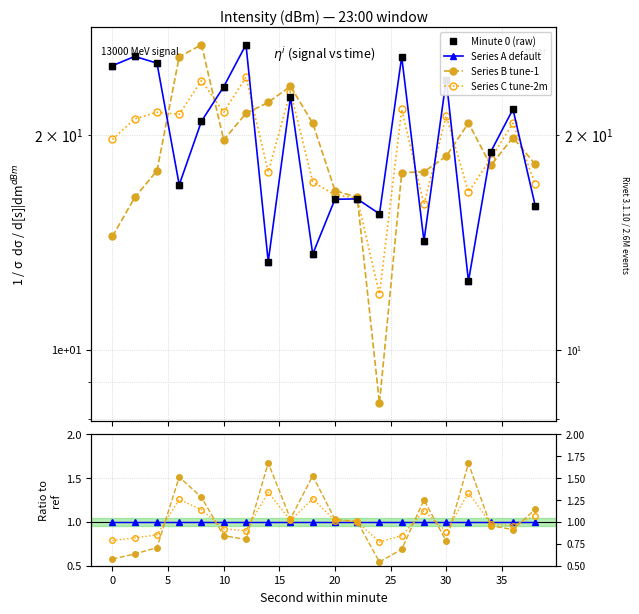

True or false: Minute 0 (raw) and Series B tune-1 intersect in this chart.

False